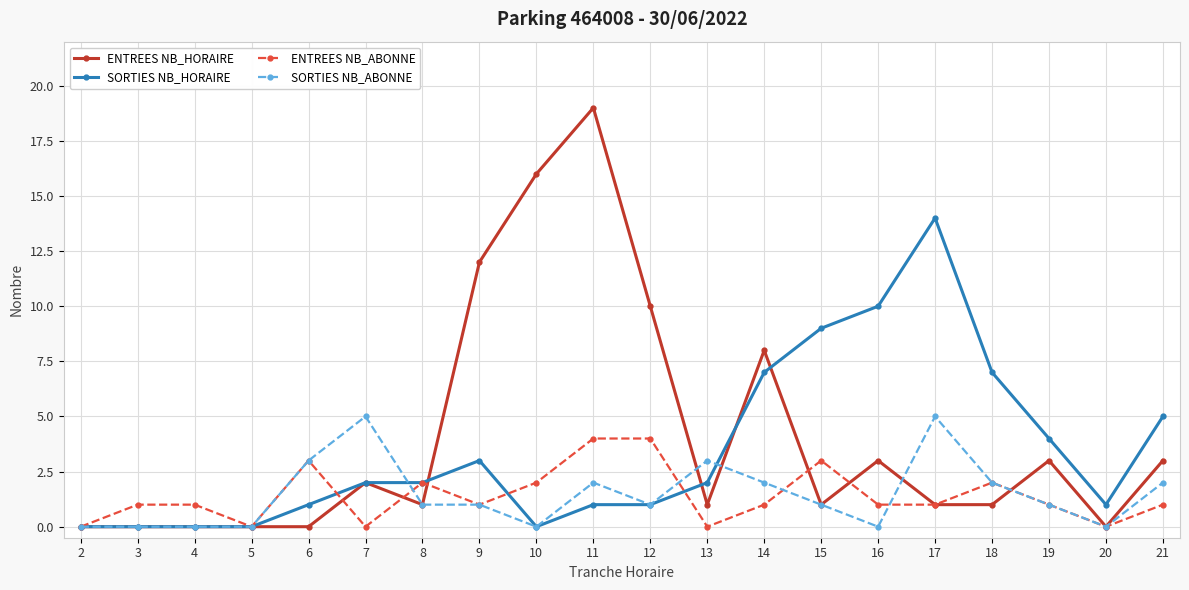

What is the difference between the highest and lowest values at 14?

7